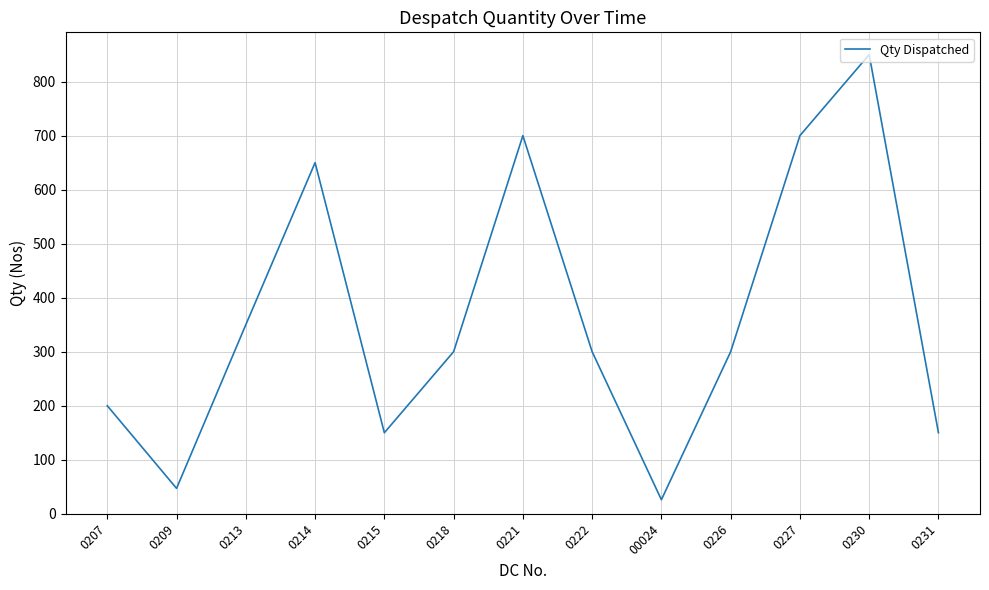

Which has a higher value, 00024 or 0227?

0227